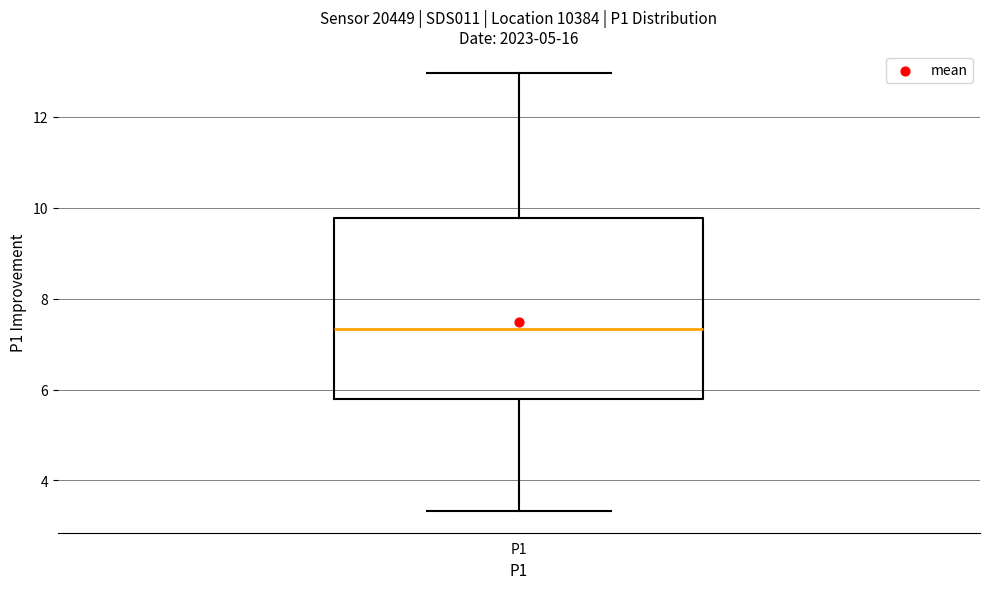

Read this box plot against the y-axis: the position of the median line, the range covered by the box, and the ends of both whiskers. The values are not printed on the chart, so give them approximately, as read against the axis.

median 7.4, box 5.8 to 9.8, whiskers 3.4 to 13.0